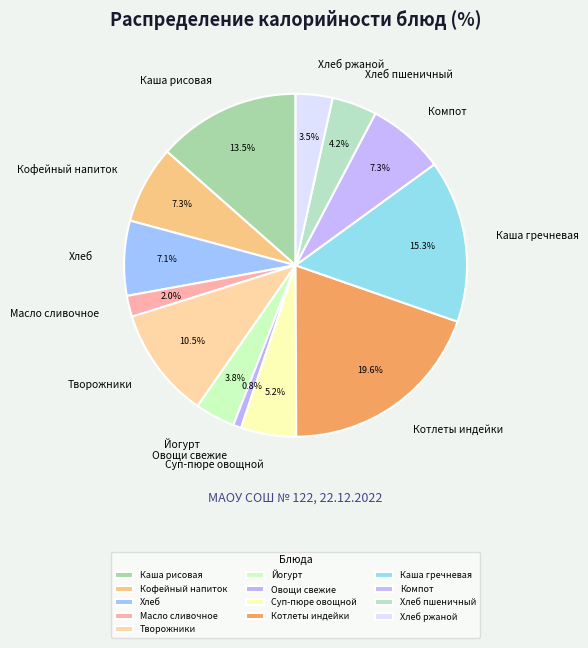

Combined, do Хлеб ржаной and Масло сливочное account for over 50%?

No